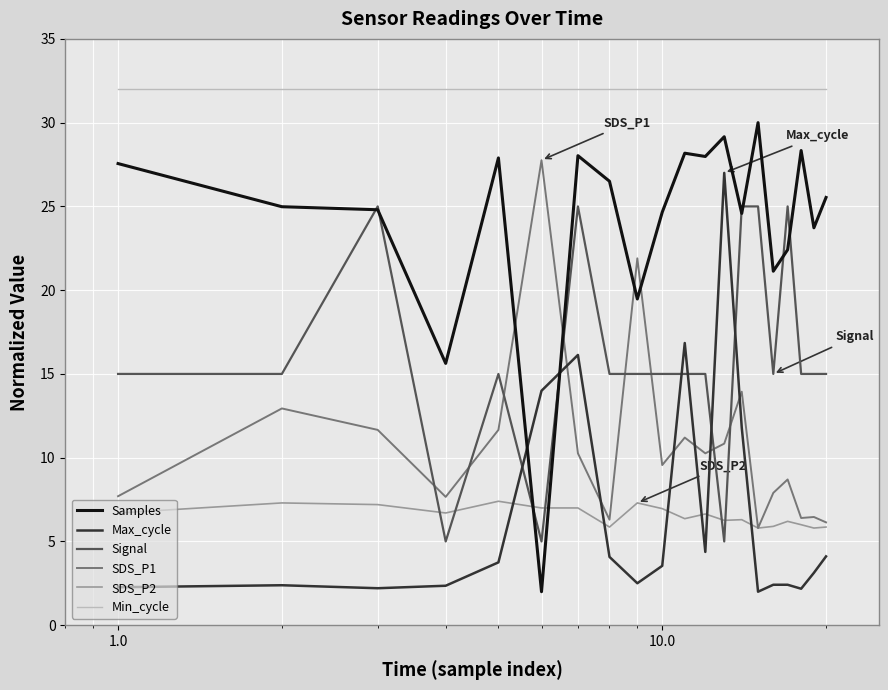

Which series has the largest total across all categories?

Min_cycle